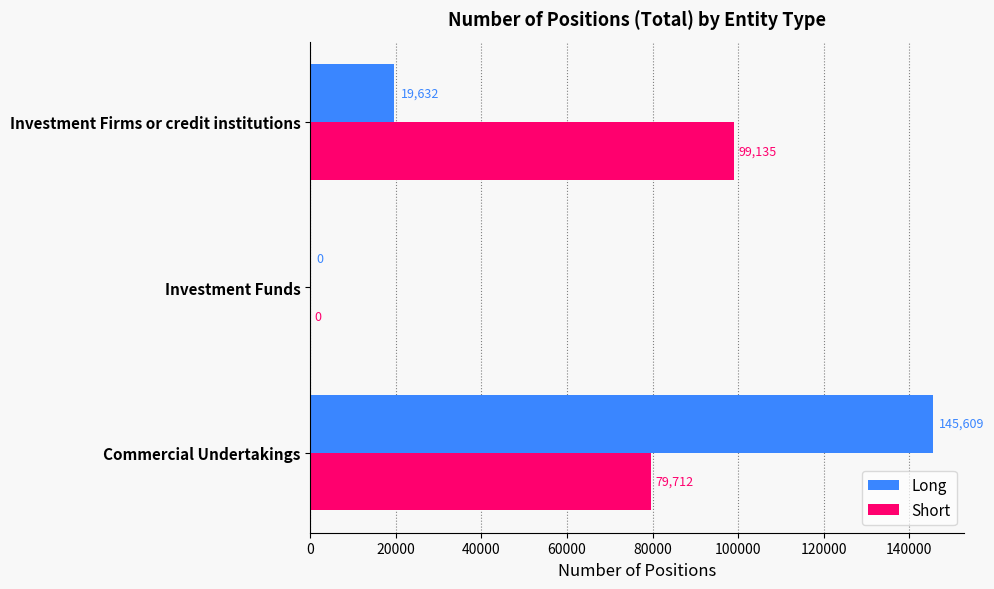

What are all the series names shown in the legend?

Long, Short